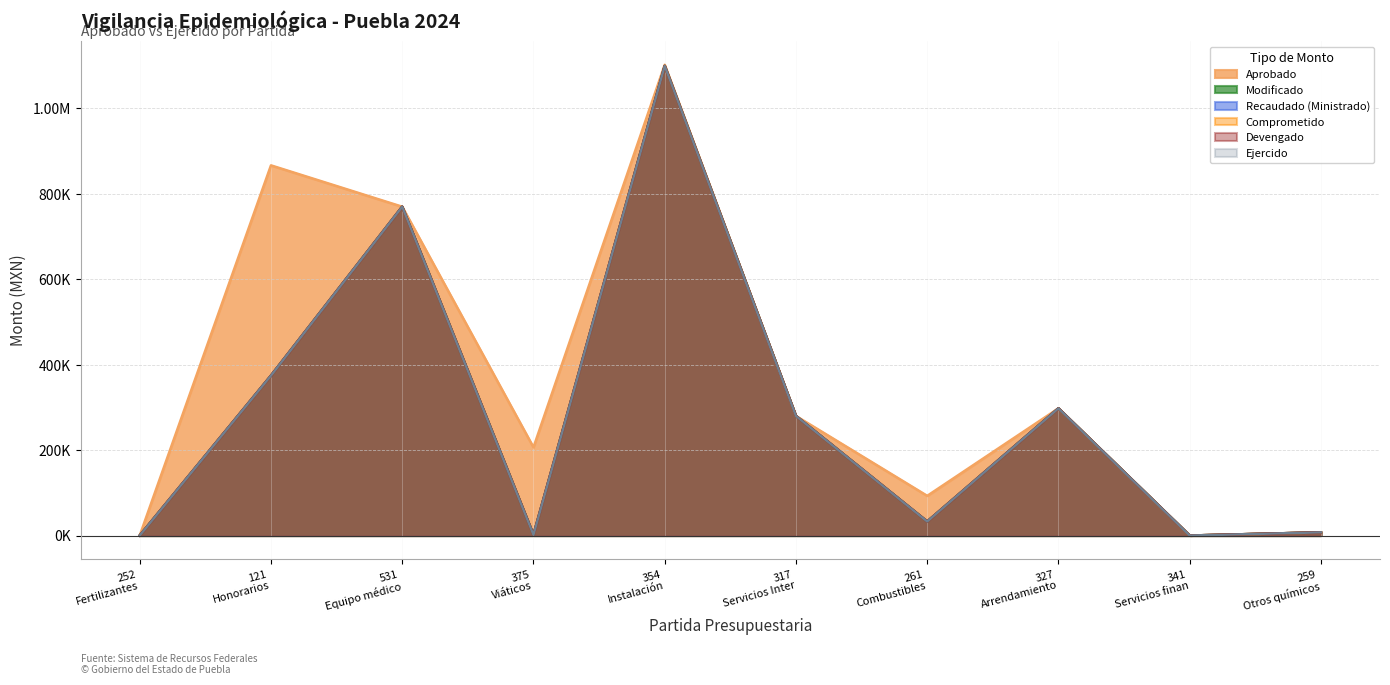

True or false: Devengado and Aprobado cross at least once.

False